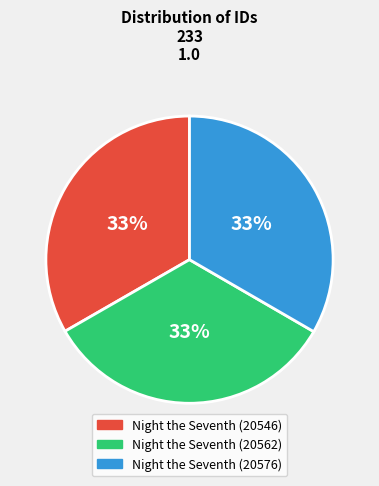

Is it true that Night the Seventh (20546) is 33% of the pie?

True